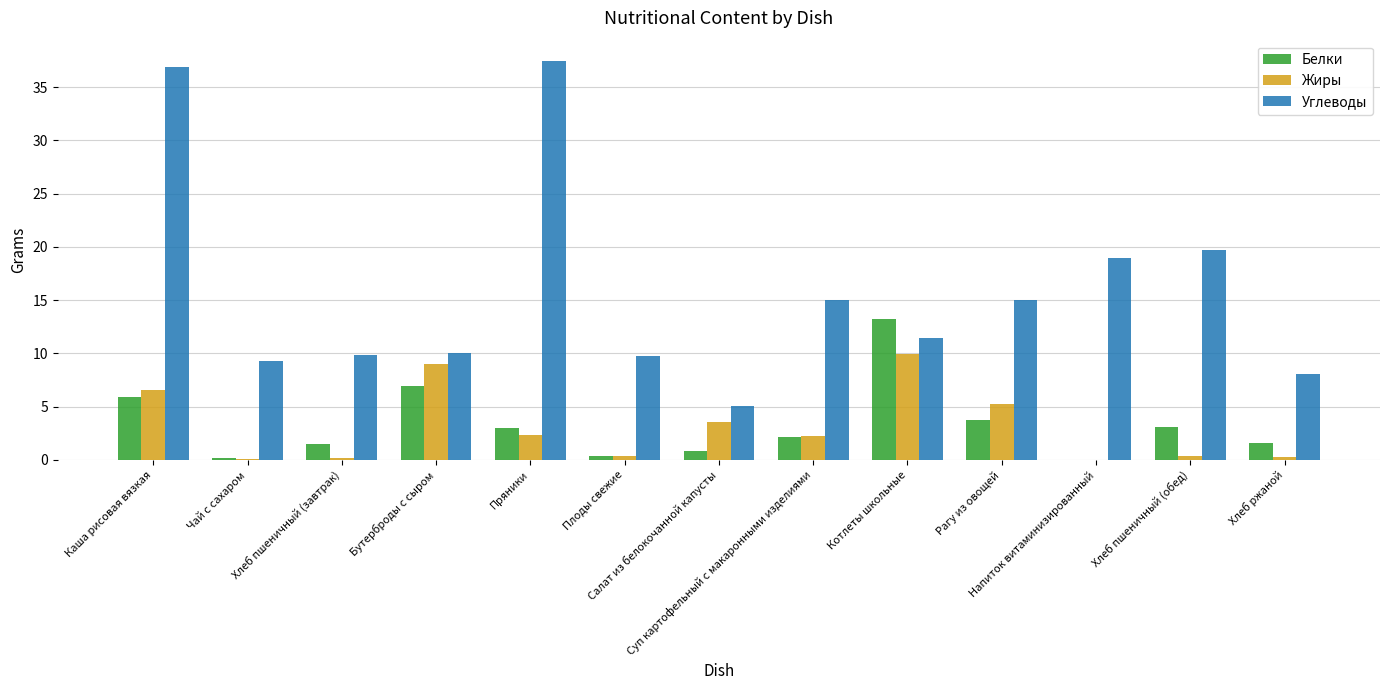

What is the difference between the Углеводы values at Хлеб ржаной and Салат из белокочанной капусты?

3.0